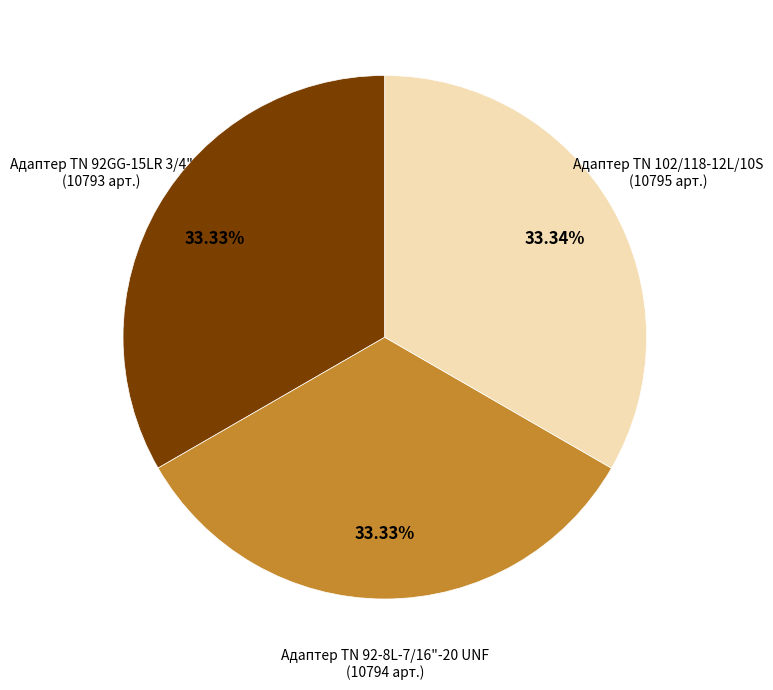

Is there a majority slice in this chart?

No